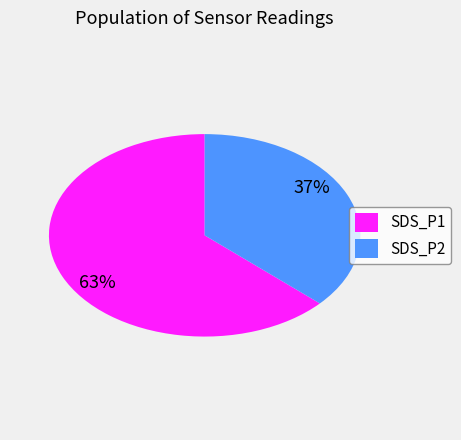

How many segments does this pie chart have?

2